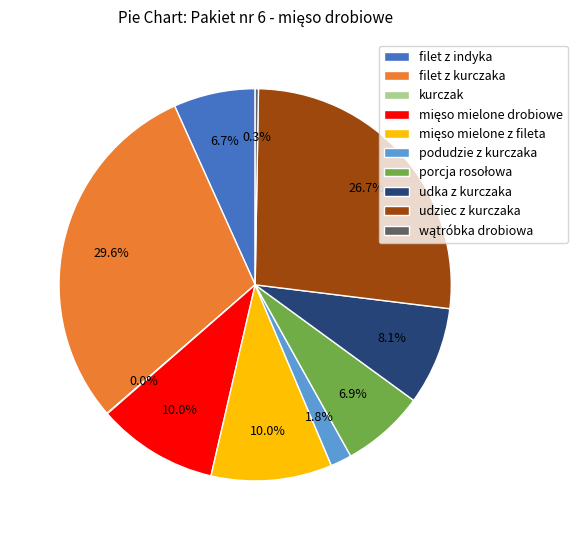

Does any single category account for the majority?

No